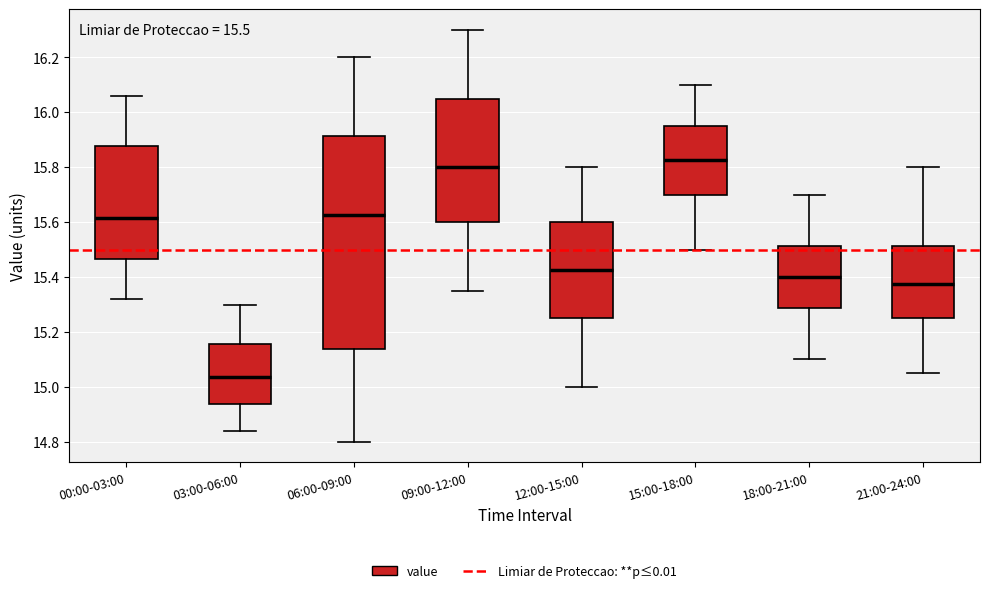

Comparing the boxes themselves (not the whiskers), which one is the tallest?

06:00-09:00